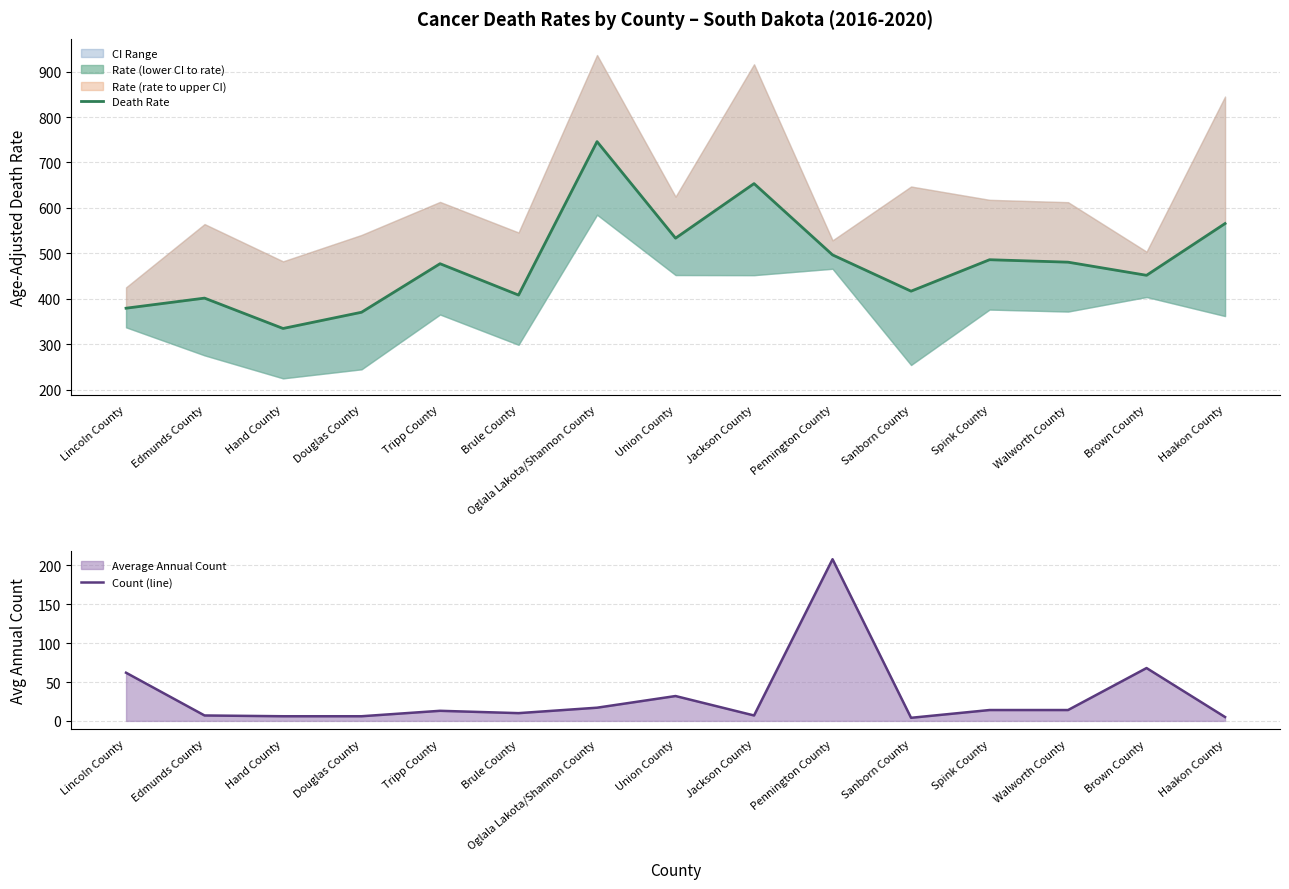

At which category does Death Rate (center) reach its first local valley?

Hand County